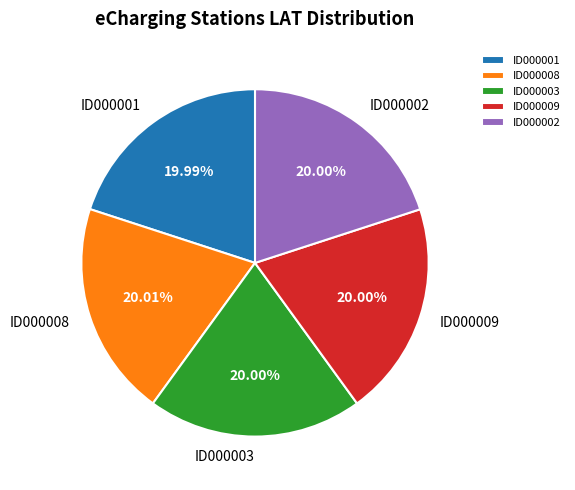

Is the sum of ID000008 and ID000003 greater than half?

No